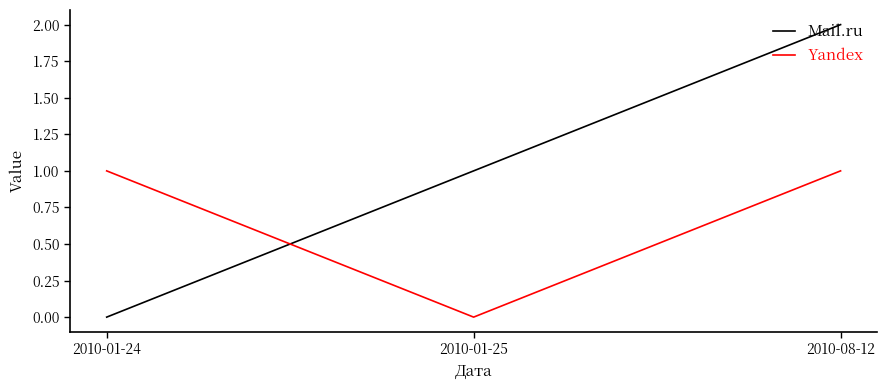

What is the highest value of the Mail.ru series?

2